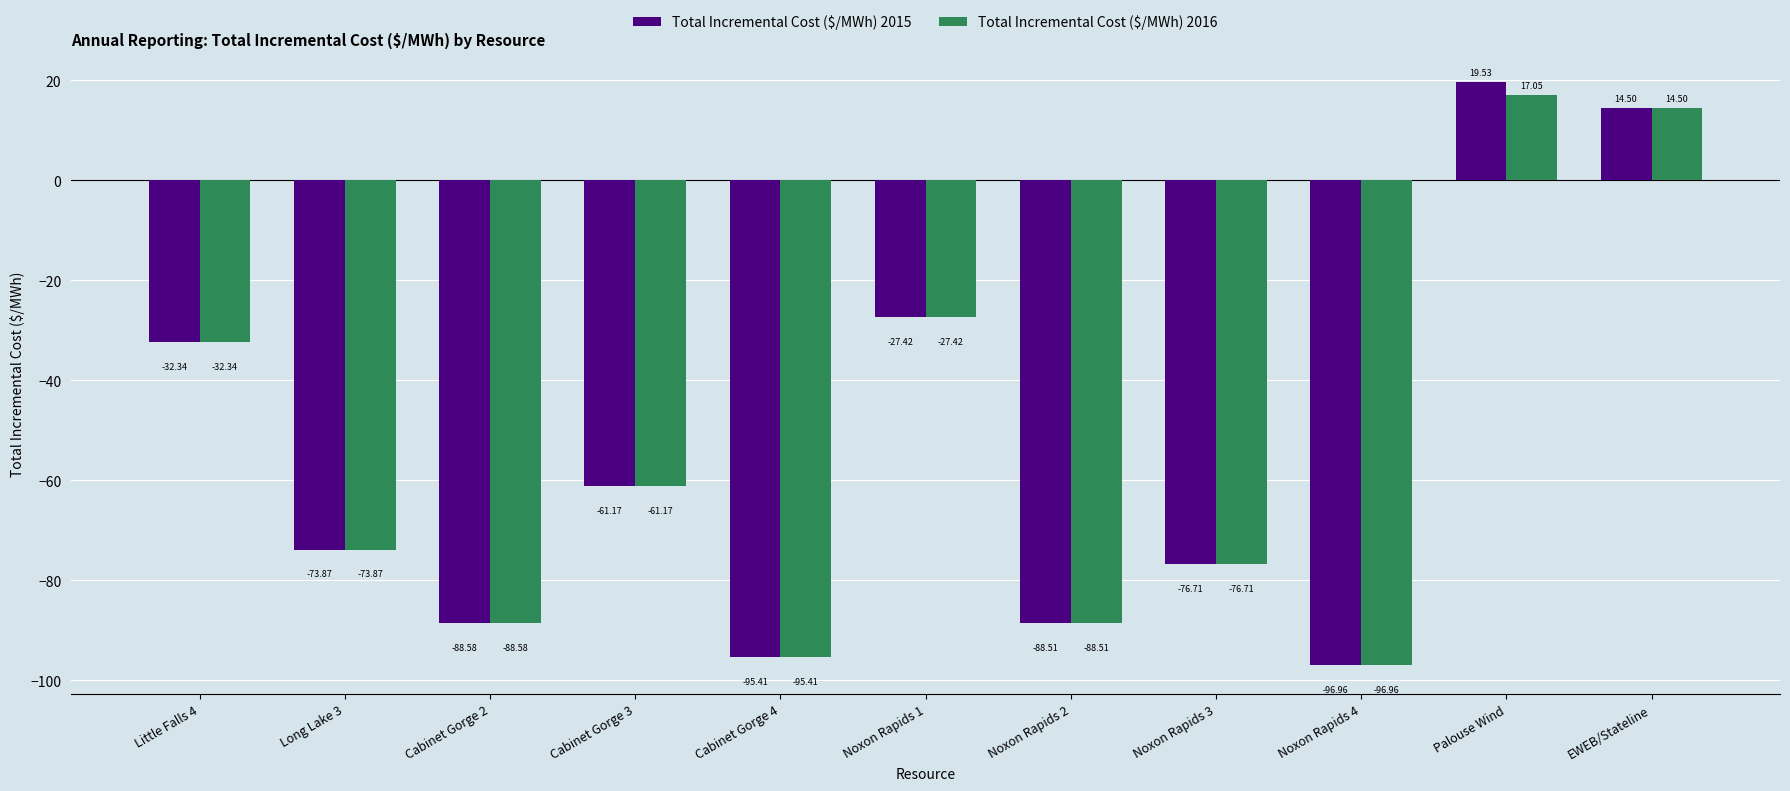

What is the sum of the Total Incremental Cost ($/MWh) 2016 values at Noxon Rapids 3 and Little Falls 4?

-109.0